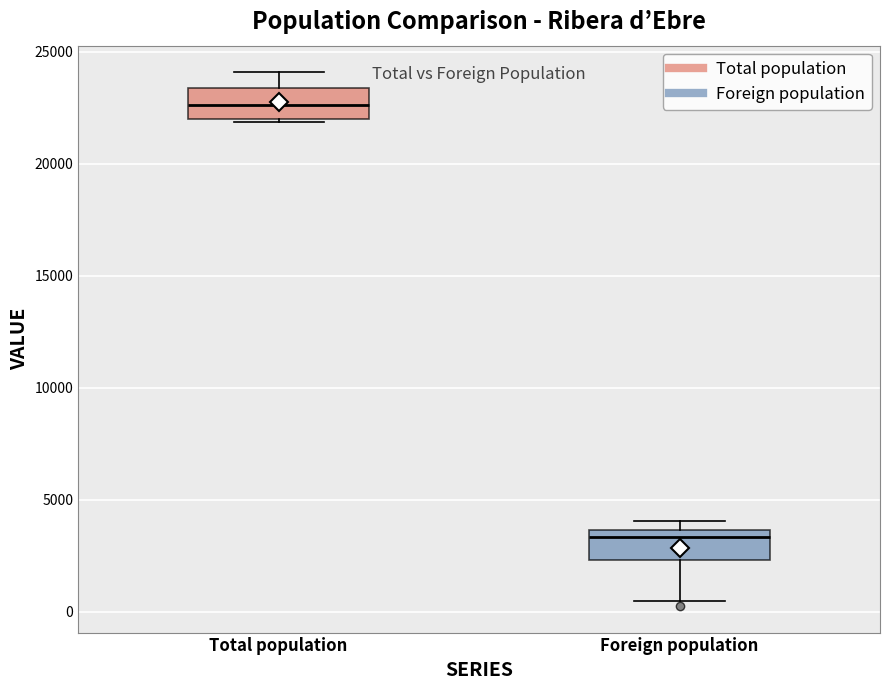

Reading left to right, read every box against the y-axis: the position of its median line, the range the box covers, and the ends of its whiskers. The values are not printed on the chart, so give them approximately, as read against the axis.

Total population: median 22500, box 22000 to 23500, whiskers 22000 to 24000
Foreign population: median 3500 (just below the box's upper edge), box 2500 to 3500, whiskers 500 to 4000